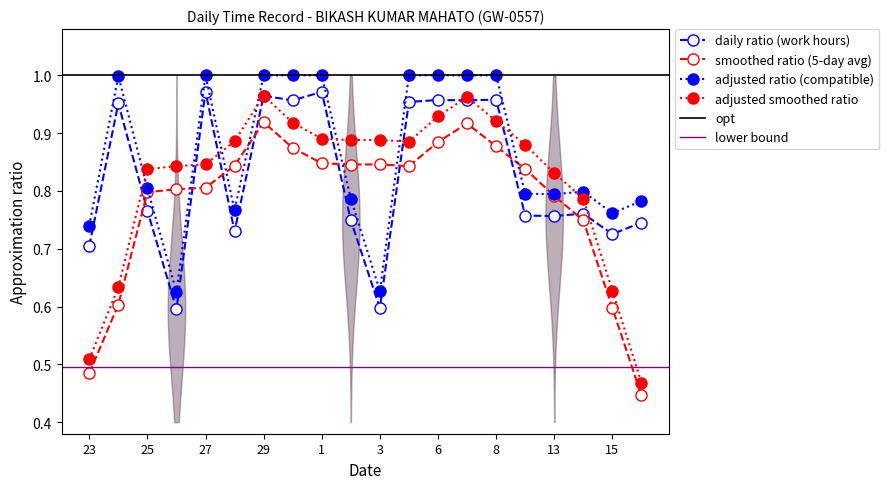

Reading left to right, what are all the values shown in this chart?

0.7	1.0	0.8	0.6	1.0	0.7	1.0	1.0	1.0	0.7	0.6	1.0	1.0	1.0	1.0	0.8	0.8	0.8	0.7	0.7